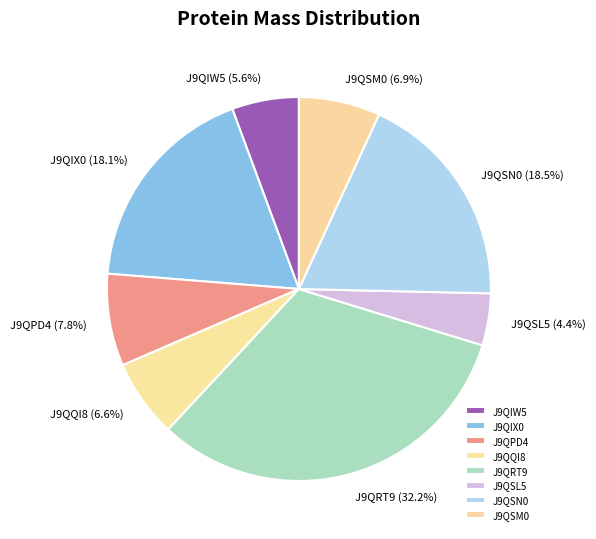

Does J9QSN0 account for over 50% of the chart?

No